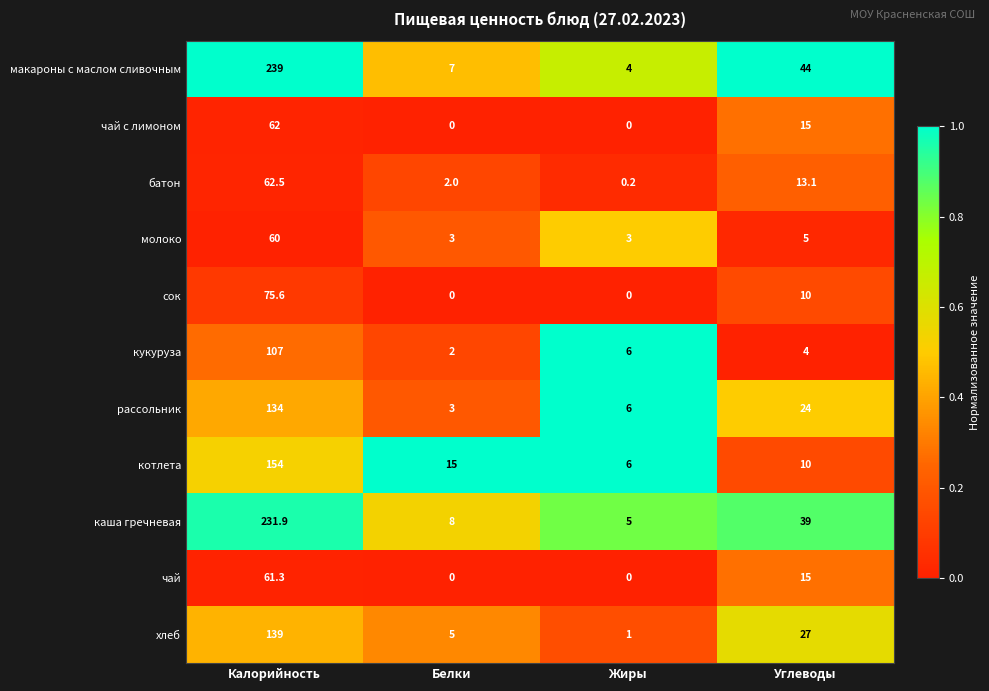

What is the difference between the highest and lowest values at Белки?

15.0